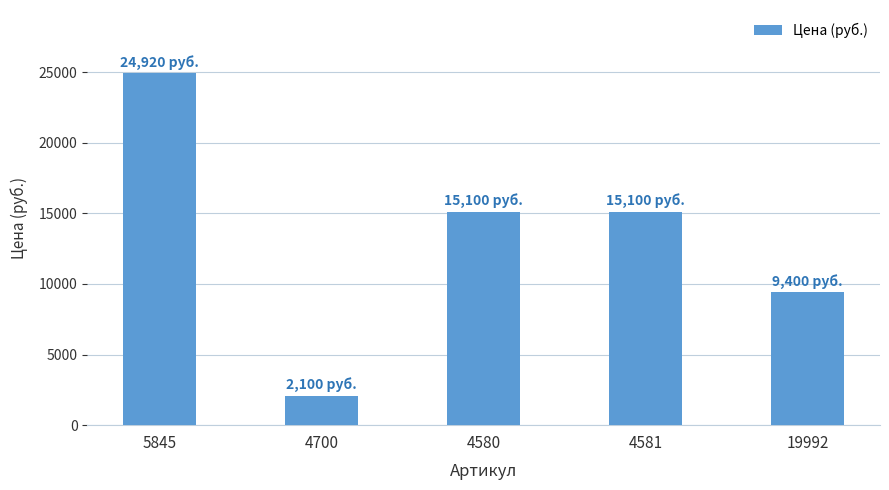

What is the greatest value displayed?

24920